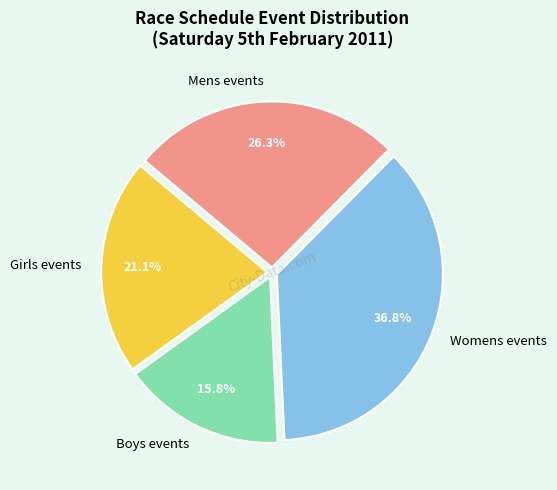

Rank the categories by value from highest to lowest.

Womens events, Mens events, Girls events, Boys events